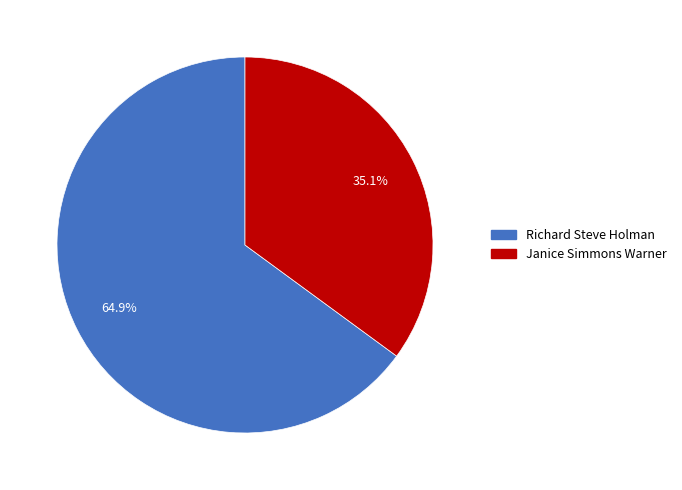

Does any single category account for the majority?

Yes